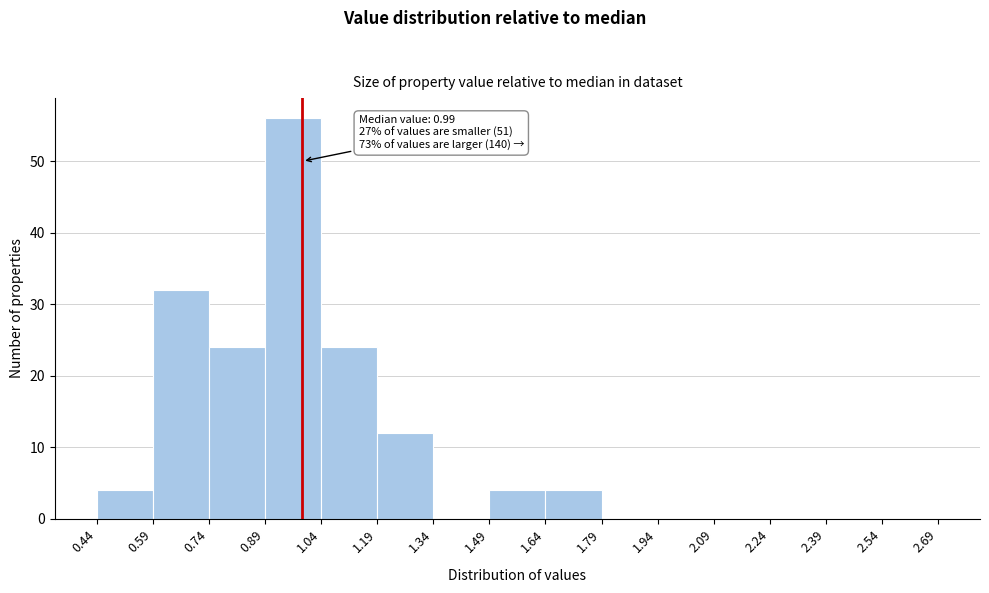

Which range on the x-axis has the tallest bar?

0.89 to 1.04